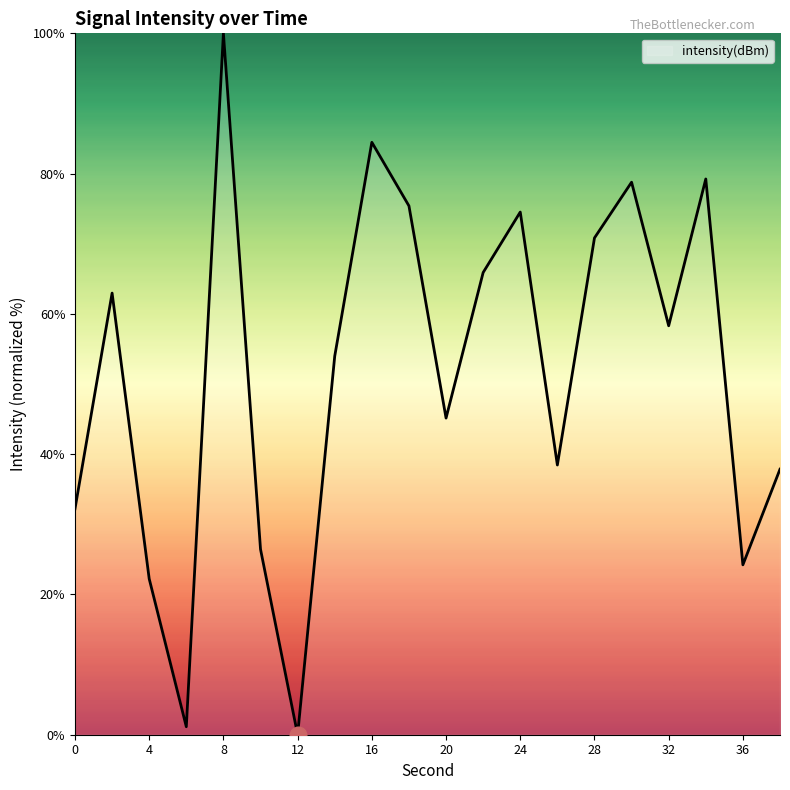

What is the greatest value displayed?

100.0